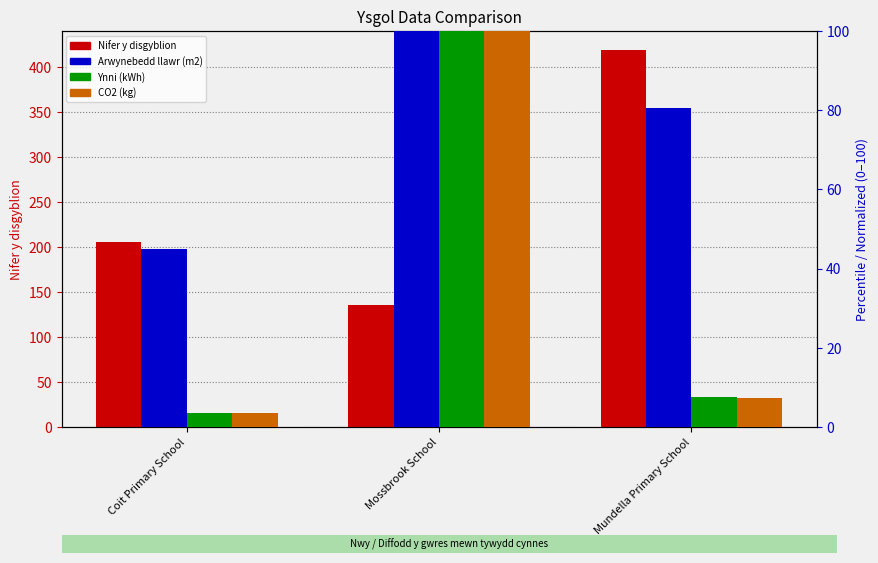

What is the maximum value shown in the chart?

419.0